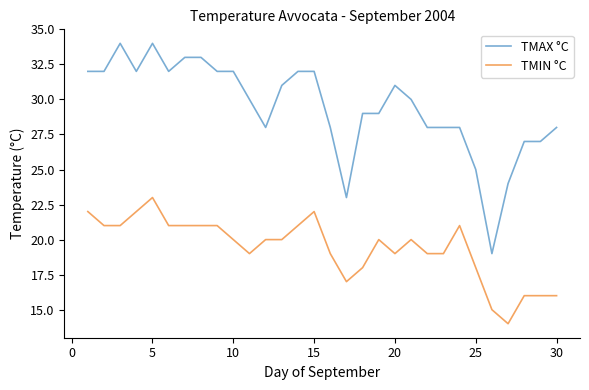

What is the minimum value for TMIN °C?

14